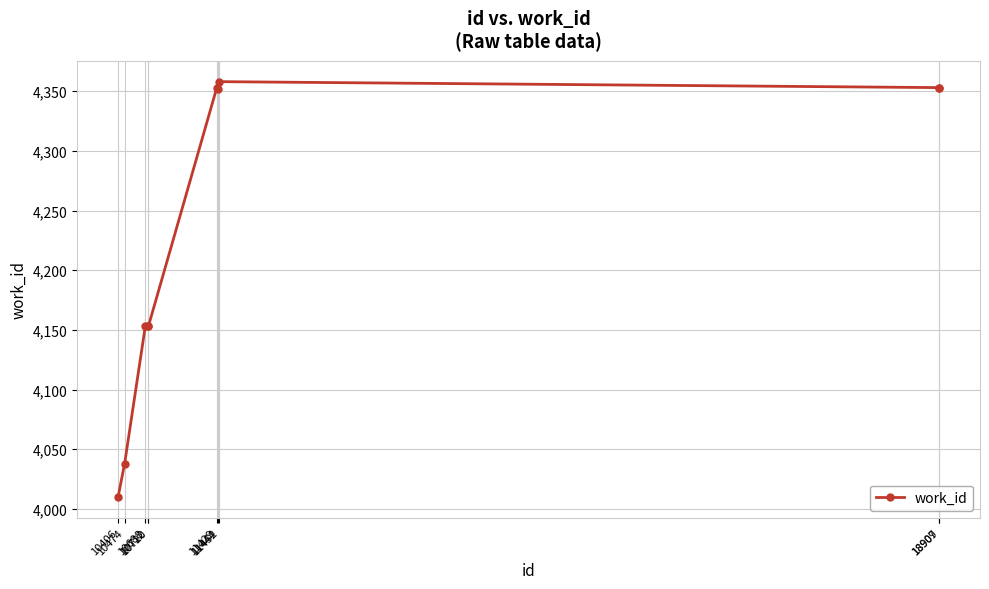

How many values are below 4352?

5